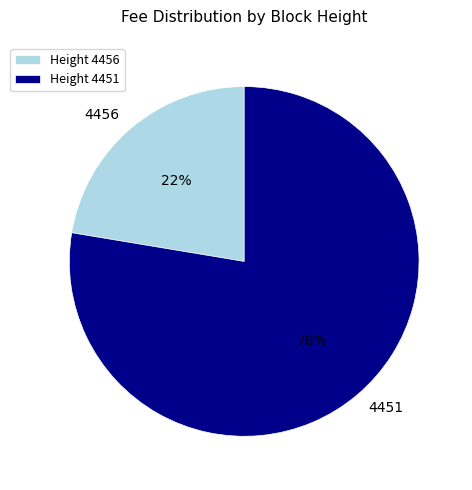

Is there a majority slice in this chart?

Yes